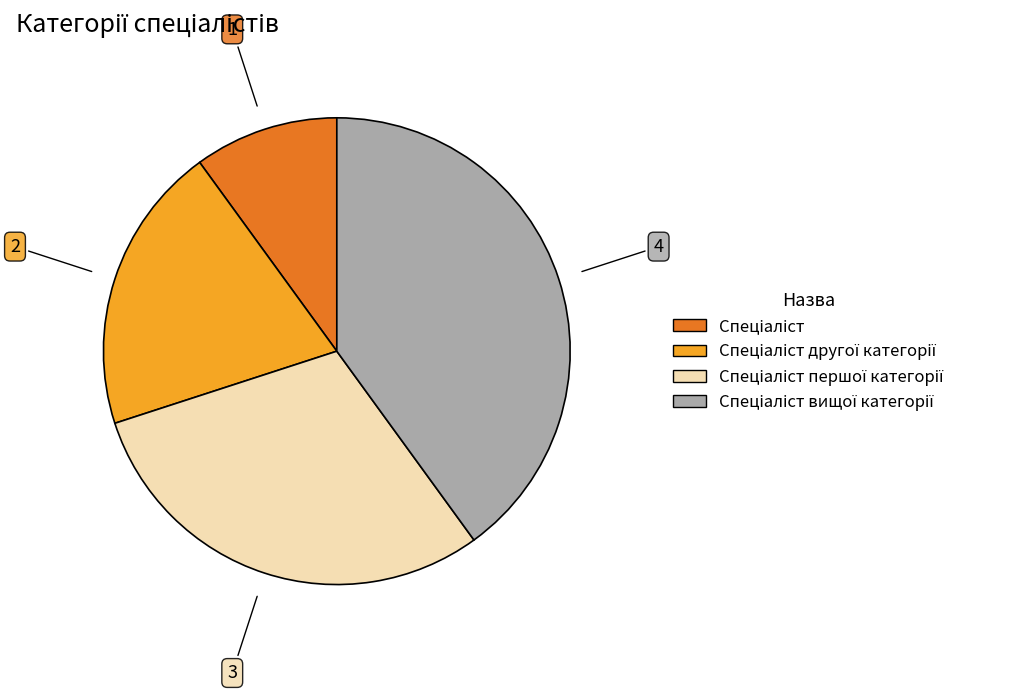

Is there a majority slice in this chart?

No